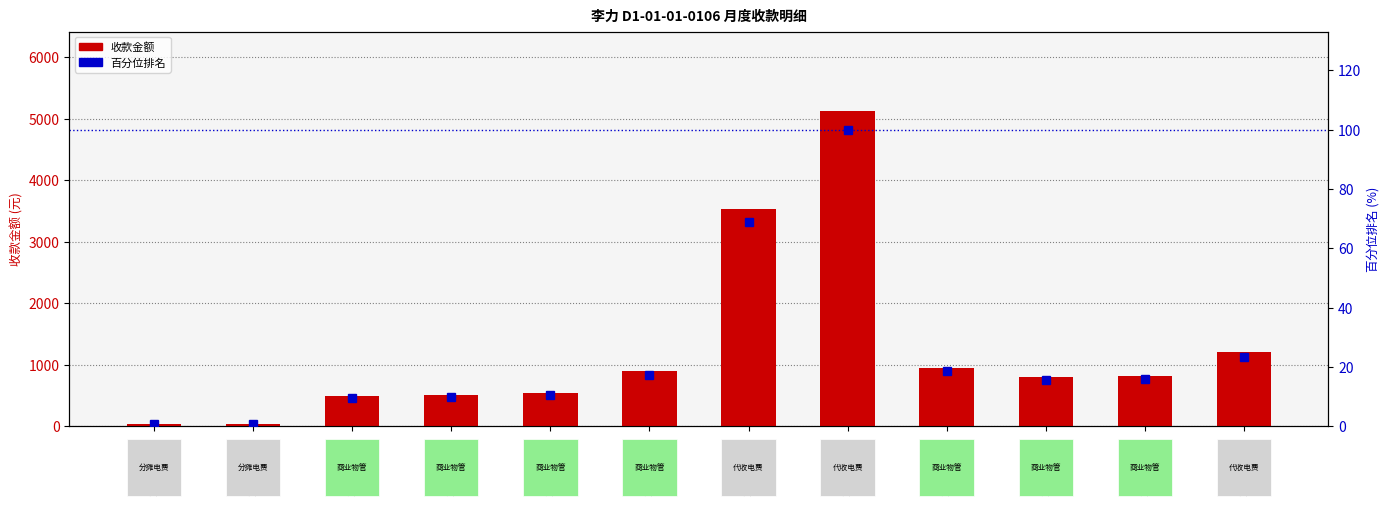

What is the difference between the maximum and minimum values in the 百分位排名 series?

99.2